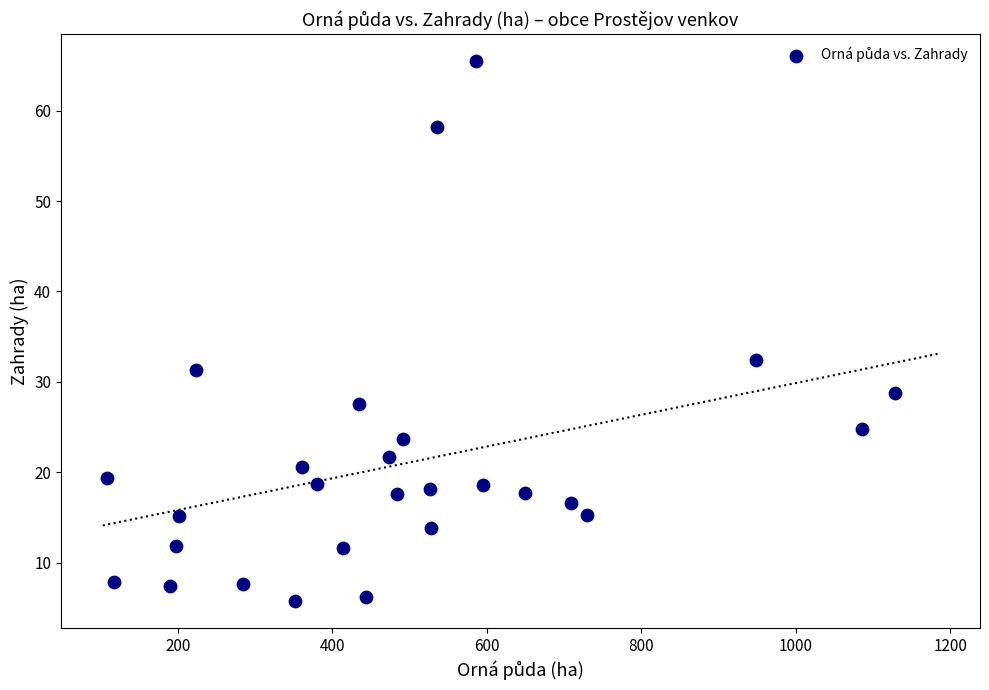

What Y value in the scatter plot is closest to 35?

32.4